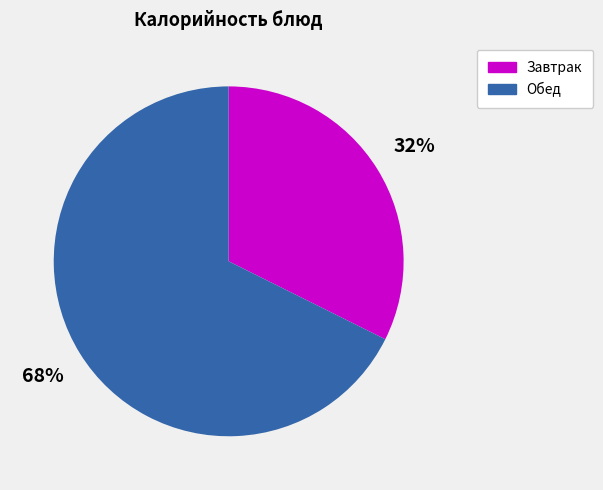

To the nearest percent, what is the average slice percentage?

50%